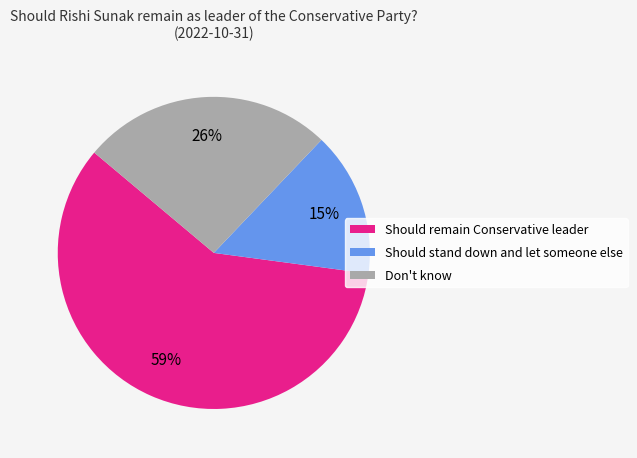

Which slice is the smallest?

Should stand down and let someone else